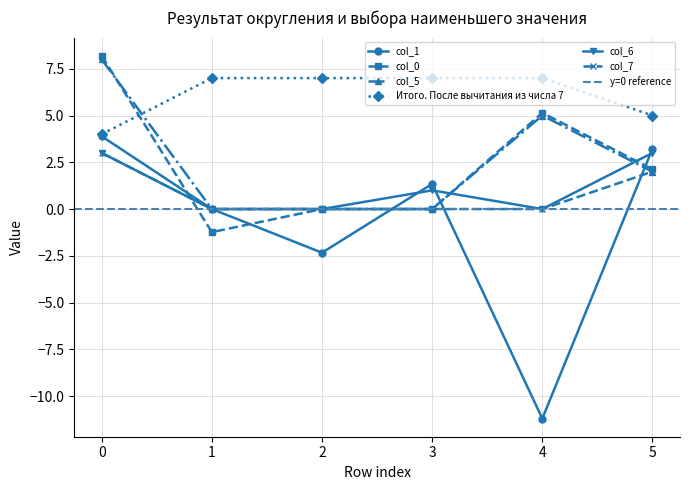

Which series has the largest range (max minus min)?

col_1